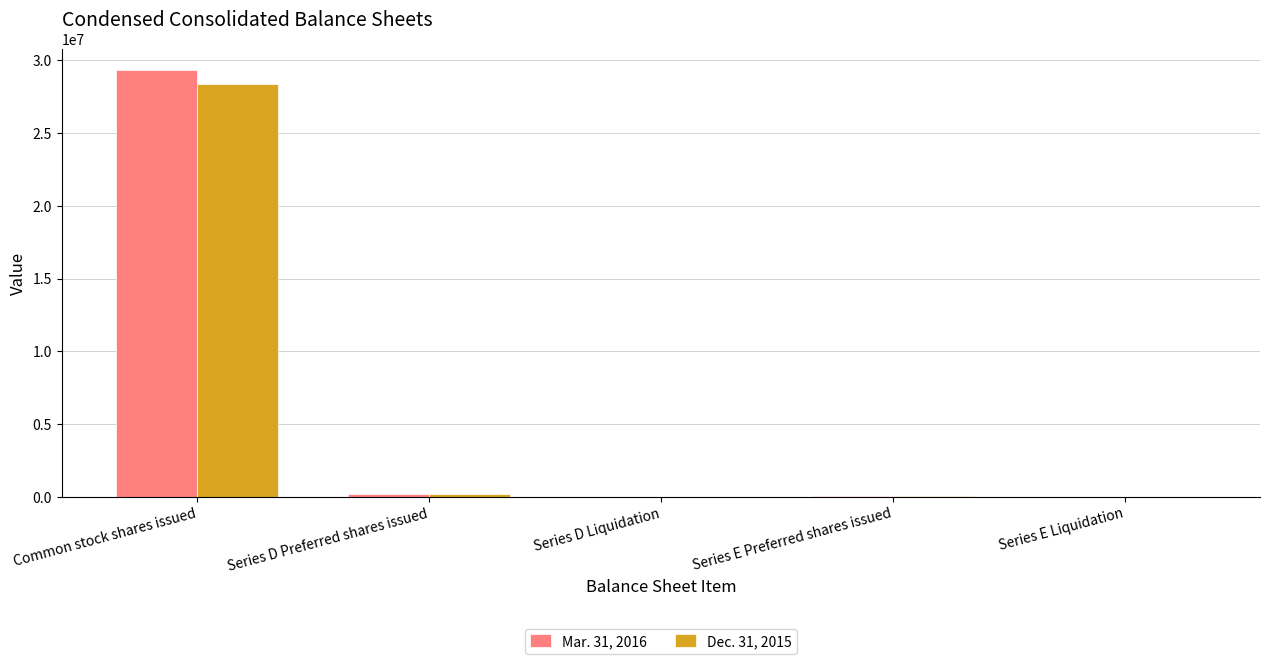

The value of Dec. 31, 2015 at Common stock shares issued is 28391072. True or false?

True